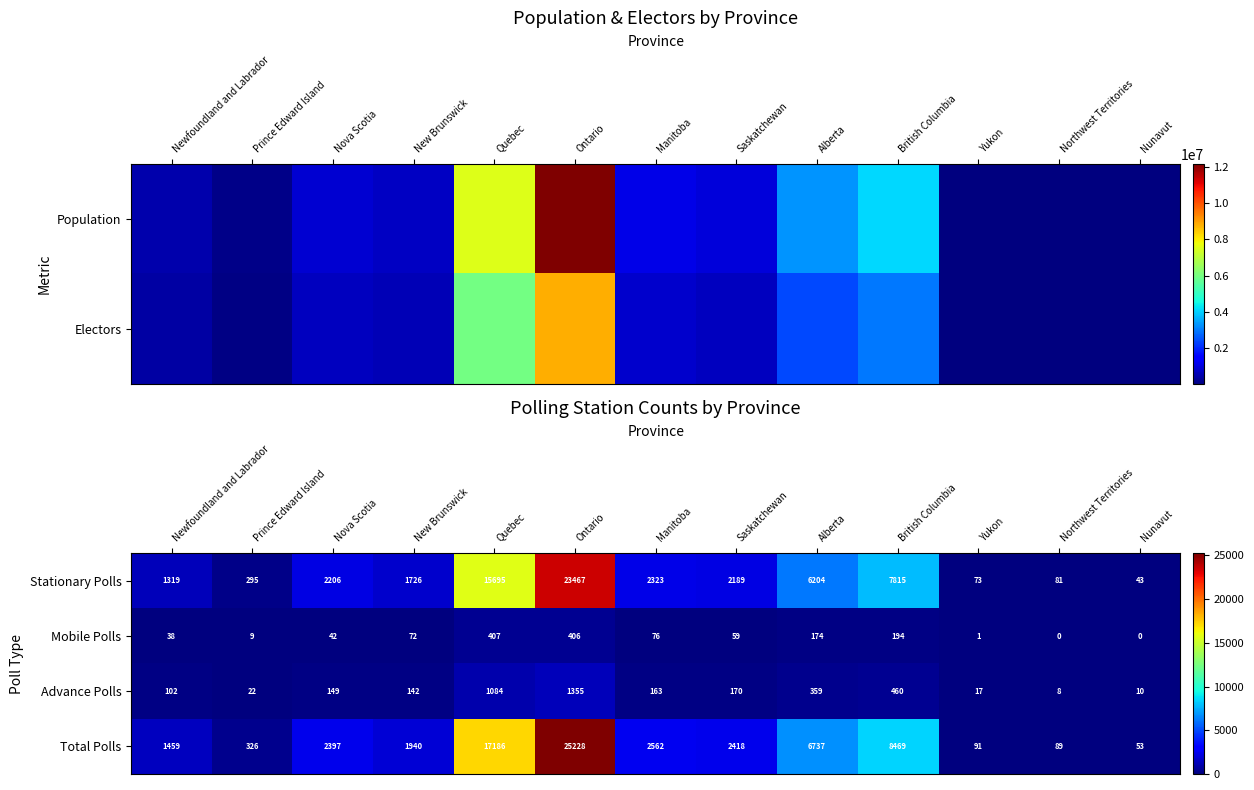

Reading right to left, list all the values displayed in this chart.

Stationary Polls: Nunavut=43	Northwest Territories=81	Yukon=73	British Columbia=7815	Alberta=6204	Saskatchewan=2189	Manitoba=2323	Ontario=23467	Quebec=15695	New Brunswick=1726	Nova Scotia=2206	Prince Edward Island=295	Newfoundland and Labrador=1319
Mobile Polls: Nunavut=0	Northwest Territories=0	Yukon=1	British Columbia=194	Alberta=174	Saskatchewan=59	Manitoba=76	Ontario=406	Quebec=407	New Brunswick=72	Nova Scotia=42	Prince Edward Island=9	Newfoundland and Labrador=38
Advance Polls: Nunavut=10	Northwest Territories=8	Yukon=17	British Columbia=460	Alberta=359	Saskatchewan=170	Manitoba=163	Ontario=1355	Quebec=1084	New Brunswick=142	Nova Scotia=149	Prince Edward Island=22	Newfoundland and Labrador=102
Total Polls: Nunavut=53	Northwest Territories=89	Yukon=91	British Columbia=8469	Alberta=6737	Saskatchewan=2418	Manitoba=2562	Ontario=25228	Quebec=17186	New Brunswick=1940	Nova Scotia=2397	Prince Edward Island=326	Newfoundland and Labrador=1459